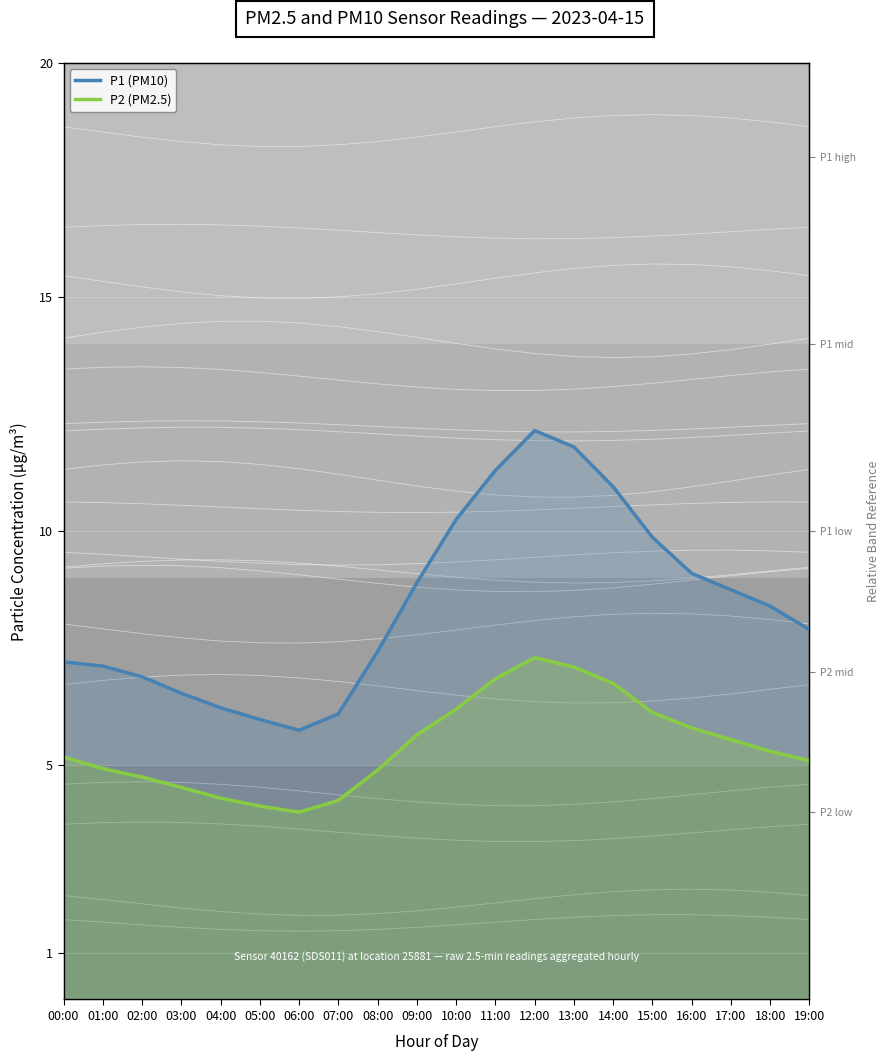

How many interior local peaks does the P1 (PM10) series have?

1